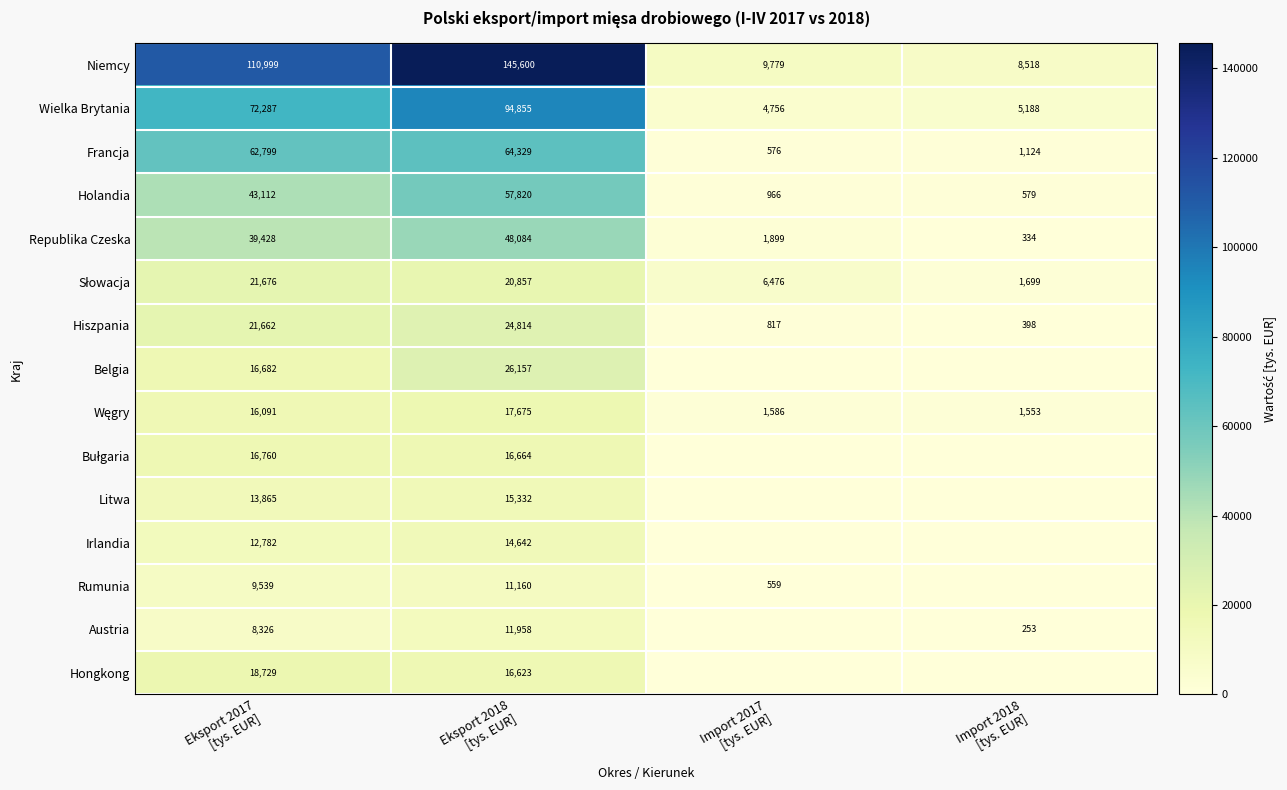

Read the Hongkong value at Eksport 2017 [tys. EUR].

18728.7